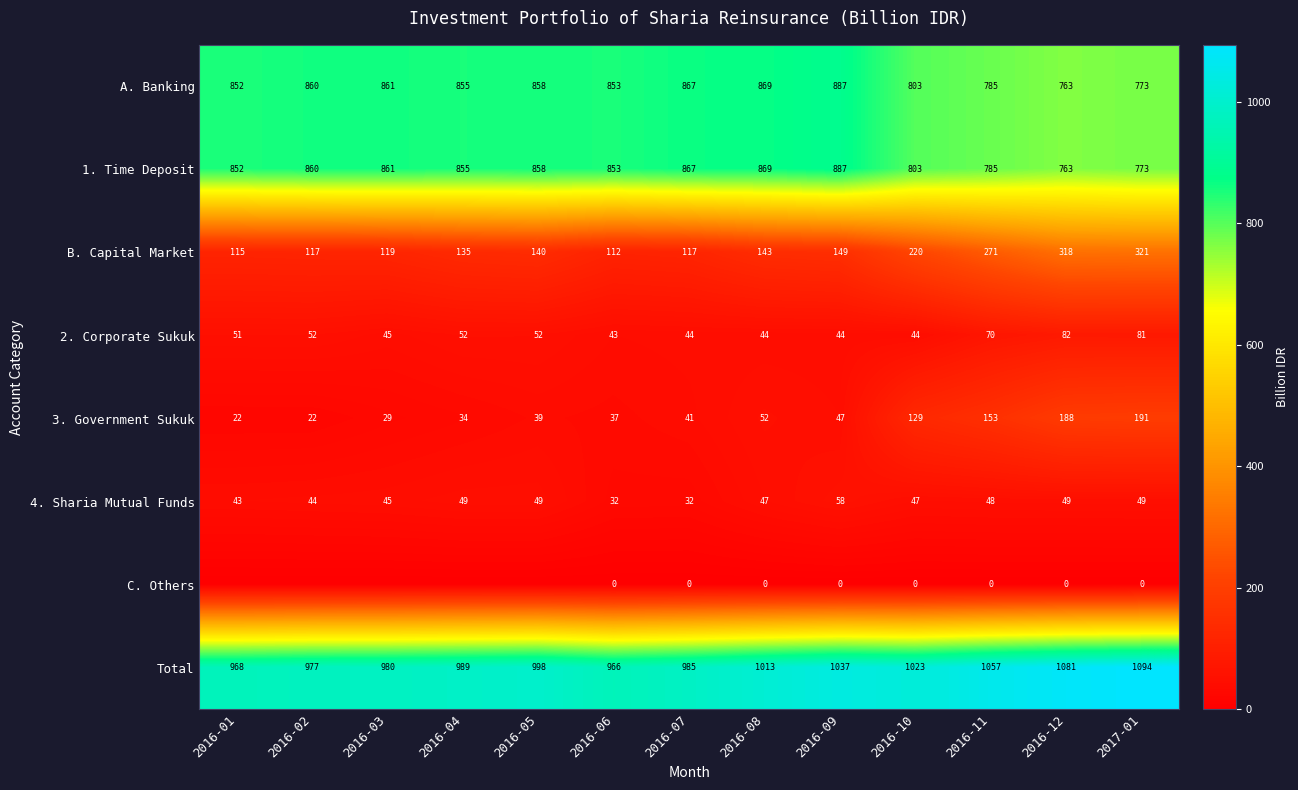

Rank the categories by A. Banking value from highest to lowest.

2016-09, 2016-08, 2016-07, 2016-03, 2016-02, 2016-05, 2016-04, 2016-06, 2016-01, 2016-10, 2016-11, 2017-01, 2016-12